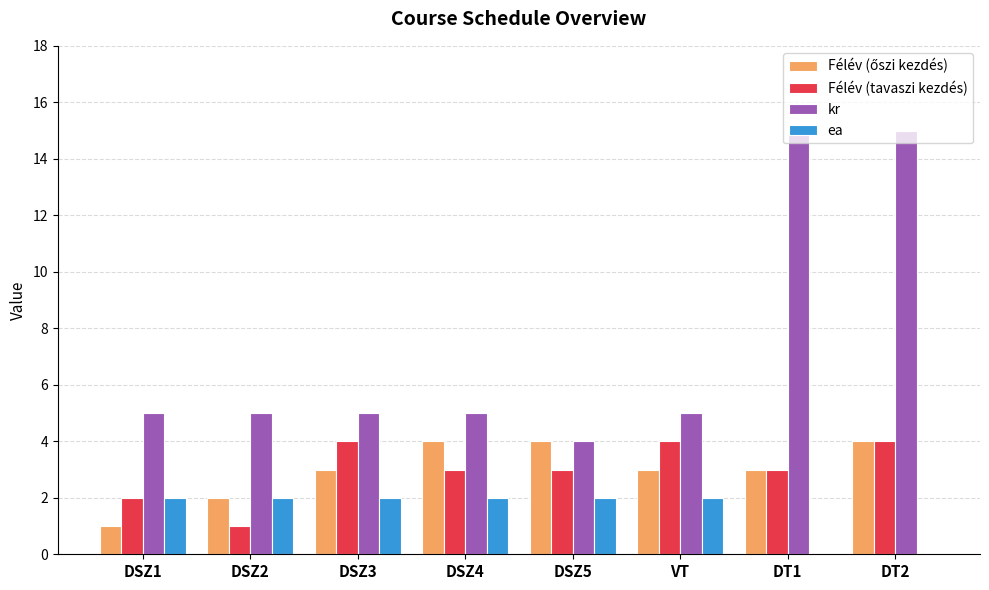

Is it true that ea equals 3 at DSZ1?

False